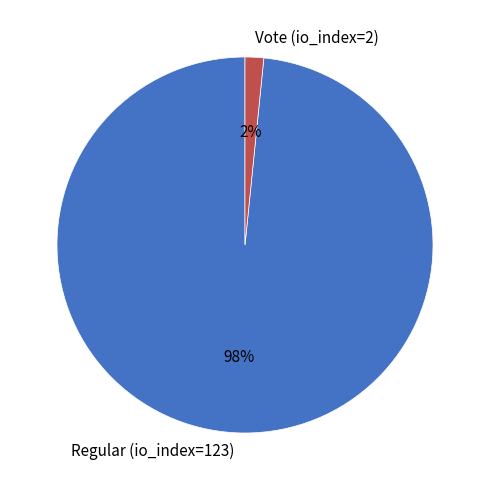

What is the largest slice in the pie chart?

Regular (io_index=123)